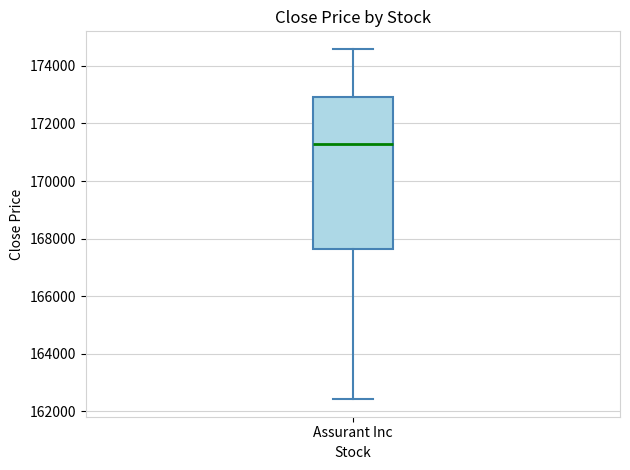

Read this box plot against the y-axis: the position of the median line, the range covered by the box, and the ends of both whiskers. The values are not printed on the chart, so give them approximately, as read against the axis.

median 171200, box 167600 to 173000, whiskers 162400 to 174600